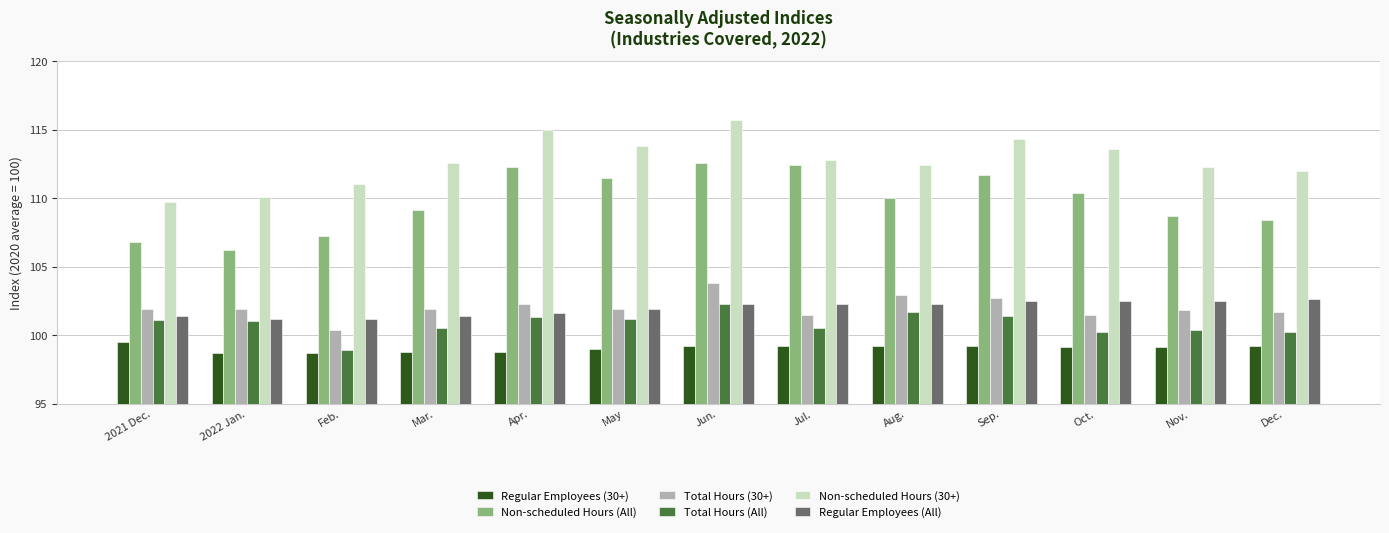

At Oct., list the series in order from smallest to largest.

Regular Employees (30+), Total Hours (All), Total Hours (30+), Regular Employees (All), Non-scheduled Hours (All), Non-scheduled Hours (30+)